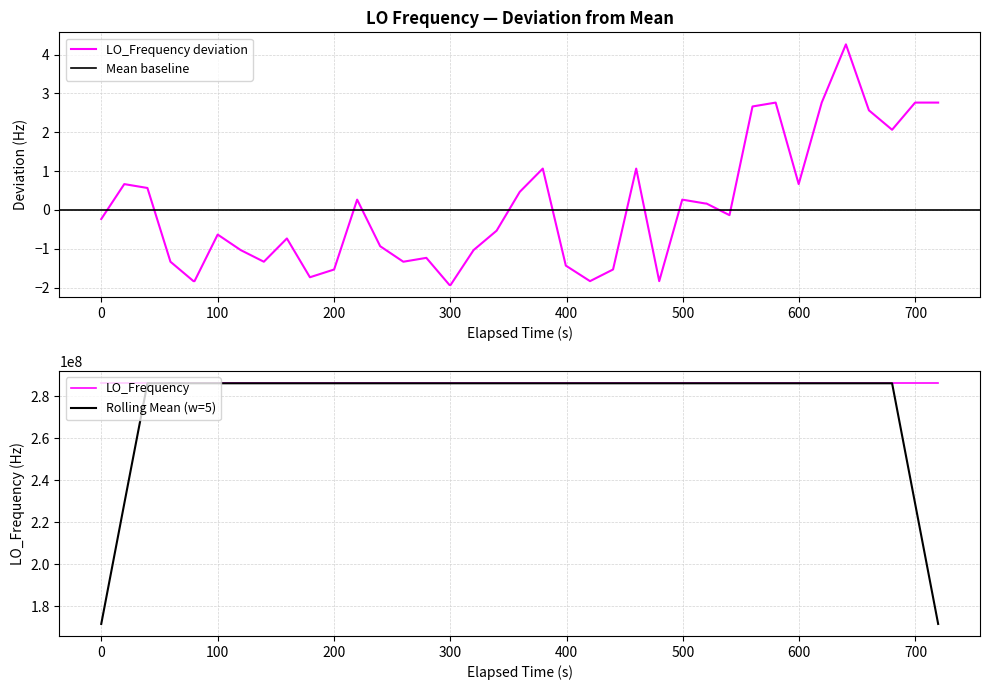

How many data points does each series have?

40